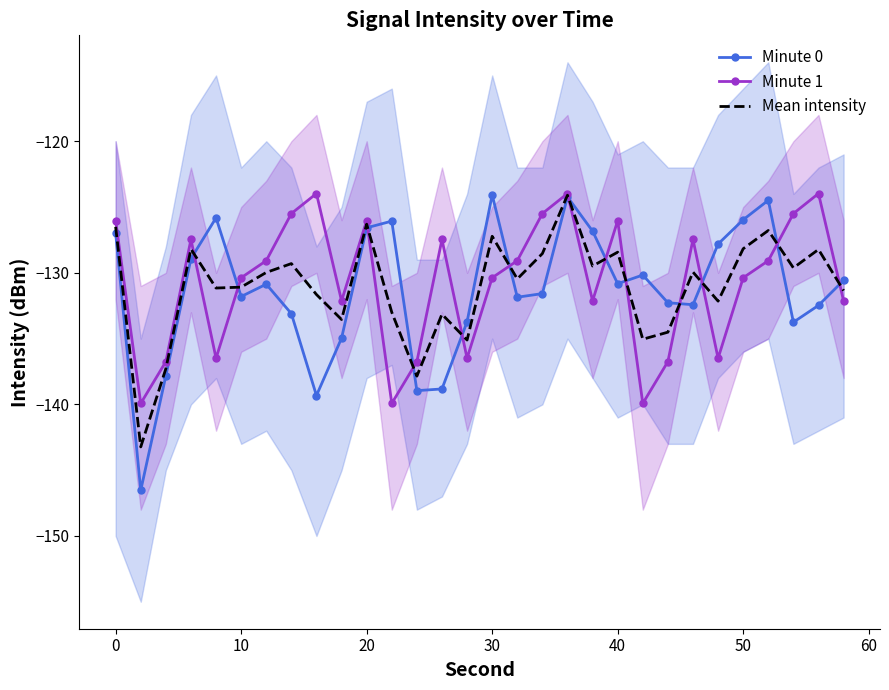

True or false: Minute 1 has more than 0 points higher than both neighbors.

True